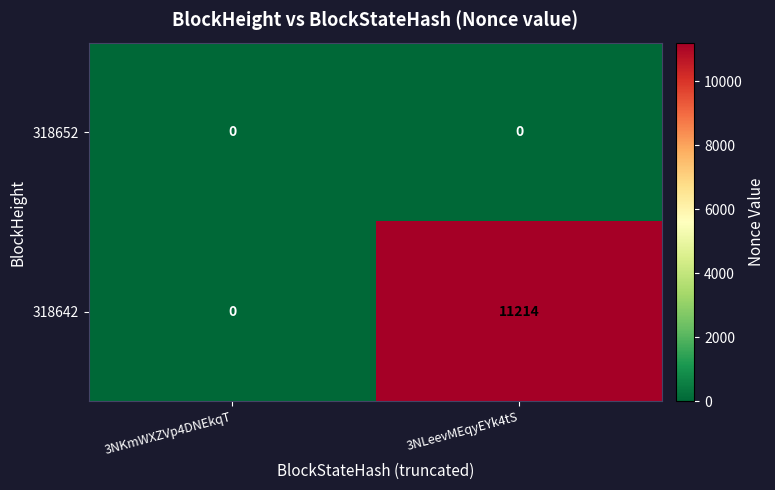

The 318652 series shows 0 at 3NLeevMEqyEYk4tS. True or false?

True